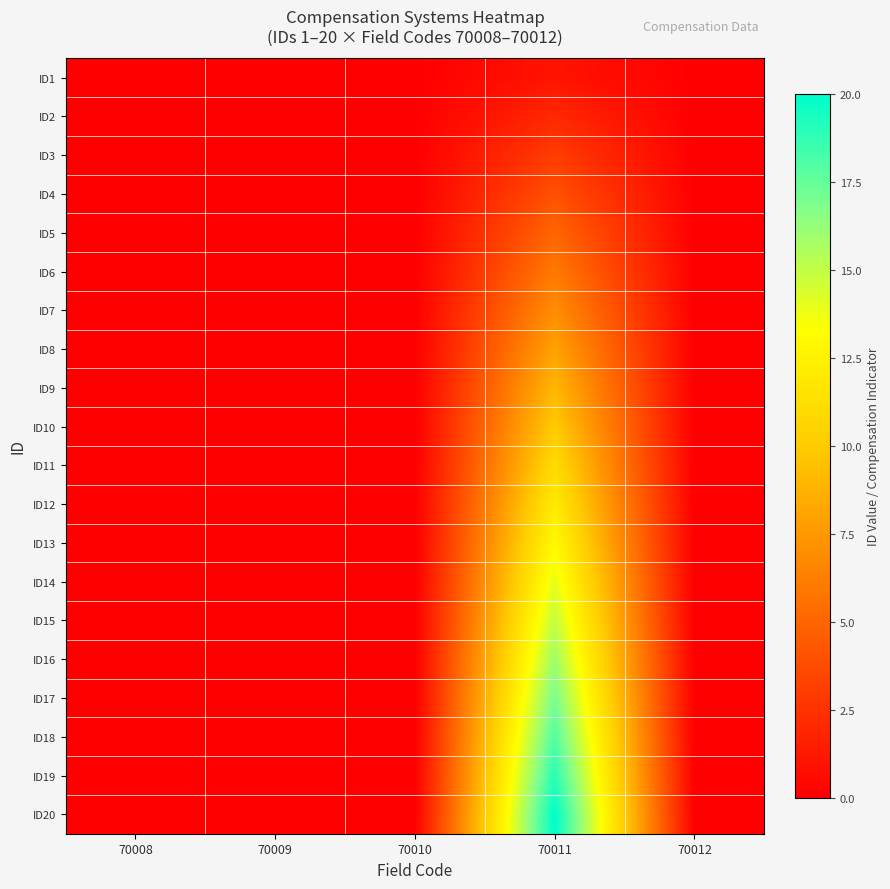

Reading right to left, transcribe all the data shown in this chart.

ID1: 70012=0	70011=1	70010=0	70009=0	70008=0
ID2: 70012=0	70011=2	70010=0	70009=0	70008=0
ID3: 70012=0	70011=3	70010=0	70009=0	70008=0
ID4: 70012=0	70011=4	70010=0	70009=0	70008=0
ID5: 70012=0	70011=5	70010=0	70009=0	70008=0
ID6: 70012=0	70011=6	70010=0	70009=0	70008=0
ID7: 70012=0	70011=7	70010=0	70009=0	70008=0
ID8: 70012=0	70011=8	70010=0	70009=0	70008=0
ID9: 70012=0	70011=9	70010=0	70009=0	70008=0
ID10: 70012=0	70011=10	70010=0	70009=0	70008=0
ID11: 70012=0	70011=11	70010=0	70009=0	70008=0
ID12: 70012=0	70011=12	70010=0	70009=0	70008=0
ID13: 70012=0	70011=13	70010=0	70009=0	70008=0
ID14: 70012=0	70011=14	70010=0	70009=0	70008=0
ID15: 70012=0	70011=15	70010=0	70009=0	70008=0
ID16: 70012=0	70011=16	70010=0	70009=0	70008=0
ID17: 70012=0	70011=17	70010=0	70009=0	70008=0
ID18: 70012=0	70011=18	70010=0	70009=0	70008=0
ID19: 70012=0	70011=19	70010=0	70009=0	70008=0
ID20: 70012=0	70011=20	70010=0	70009=0	70008=0